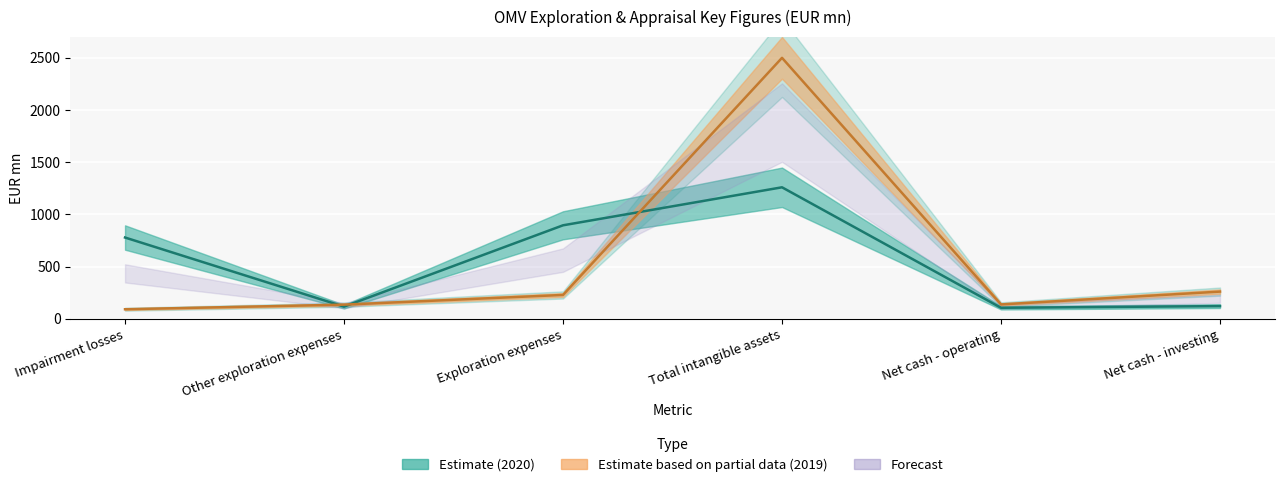

At which label does 2020 first exceed 779?

Exploration expenses